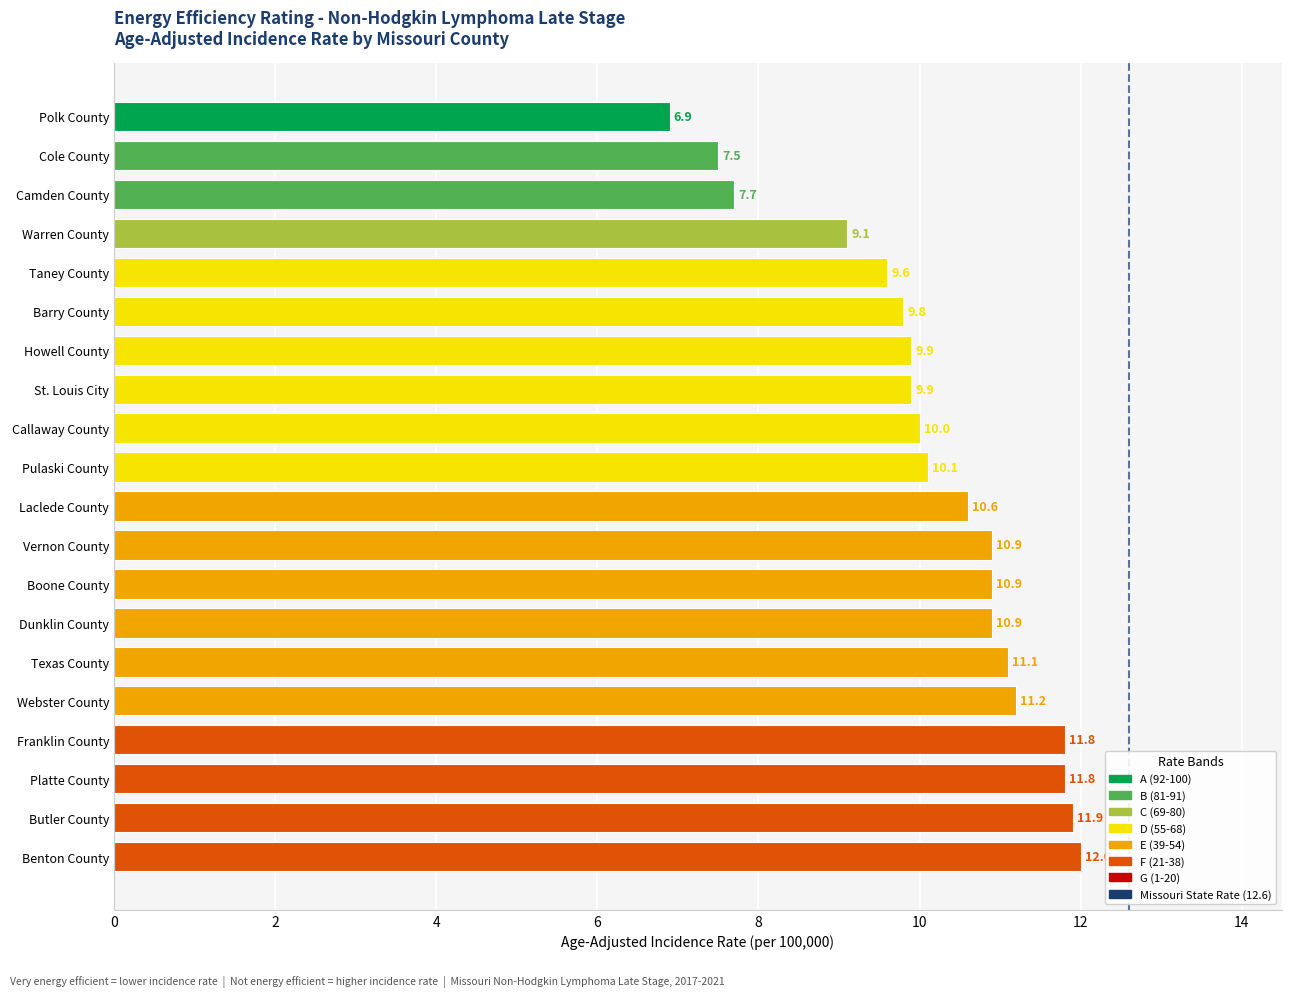

At which label is the value closest to 9?

Warren County